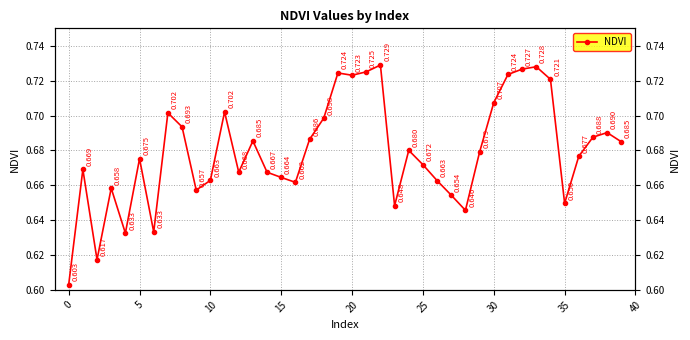

How many lines are shown in the chart?

1